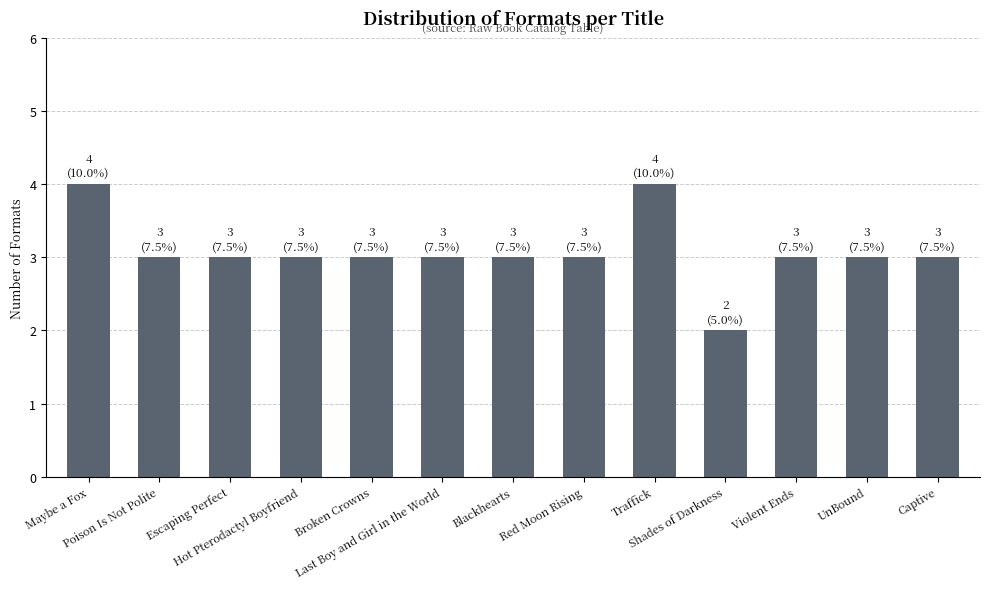

What is the approximate value at Violent Ends?

3